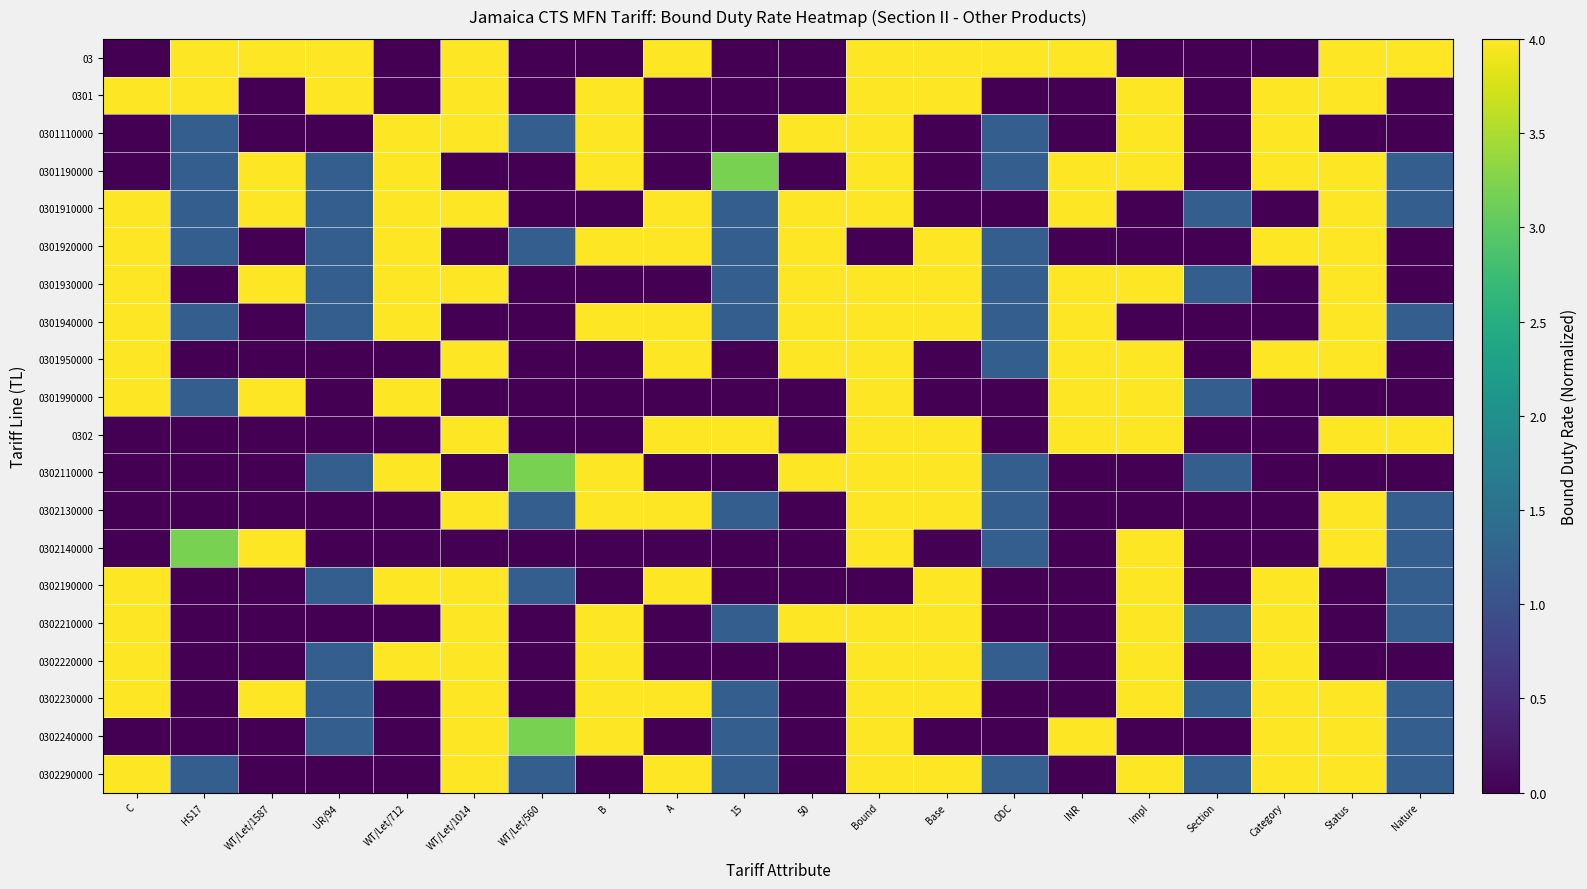

Count the number of data series in this chart.

20